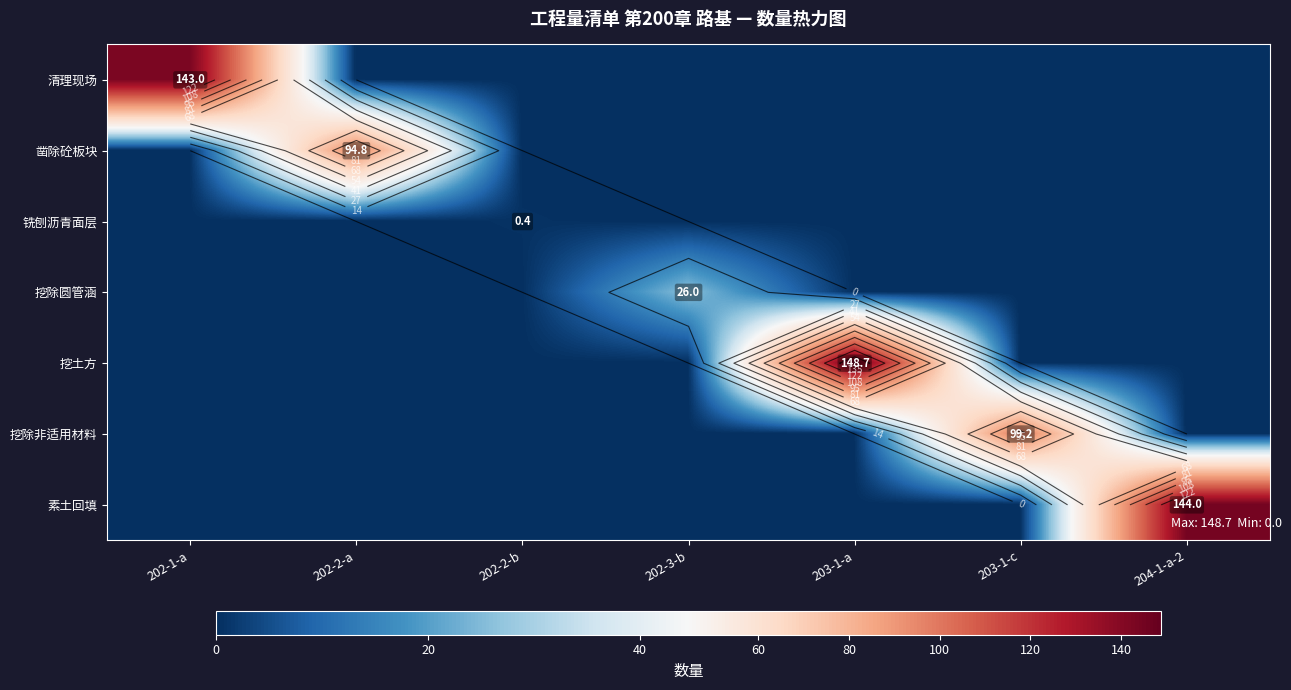

The 素土回填 series shows 0.0 at 202-2-a. True or false?

True